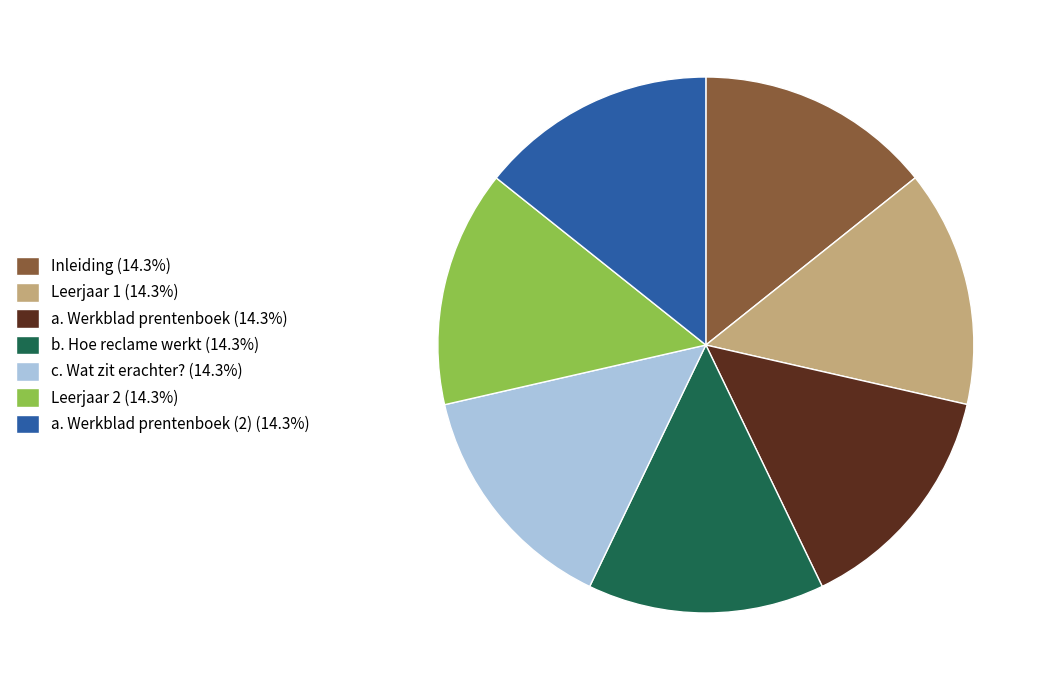

Combined, do a. Werkblad prentenboek (2) (14.3%) and b. Hoe reclame werkt (14.3%) account for over 50%?

No